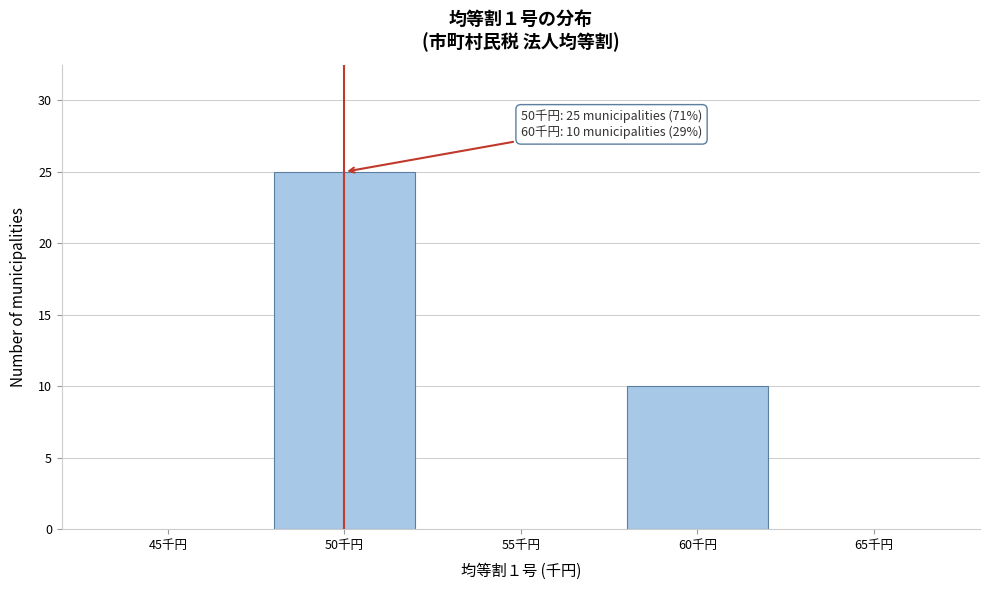

Reading left to right, what are all the values shown in this chart?

50千円=25	60千円=10